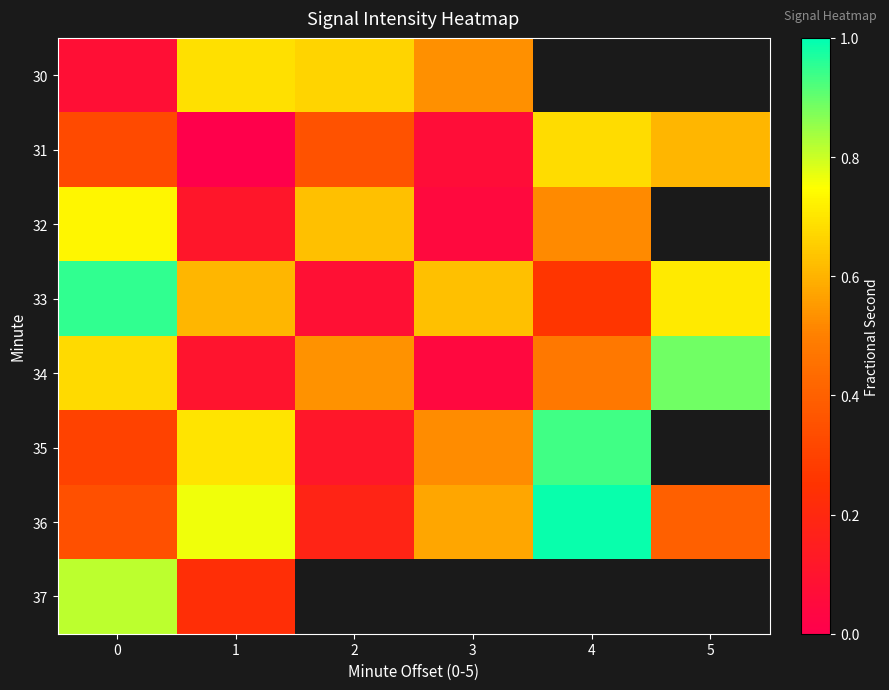

What value does the 35 series have at 4?

0.9